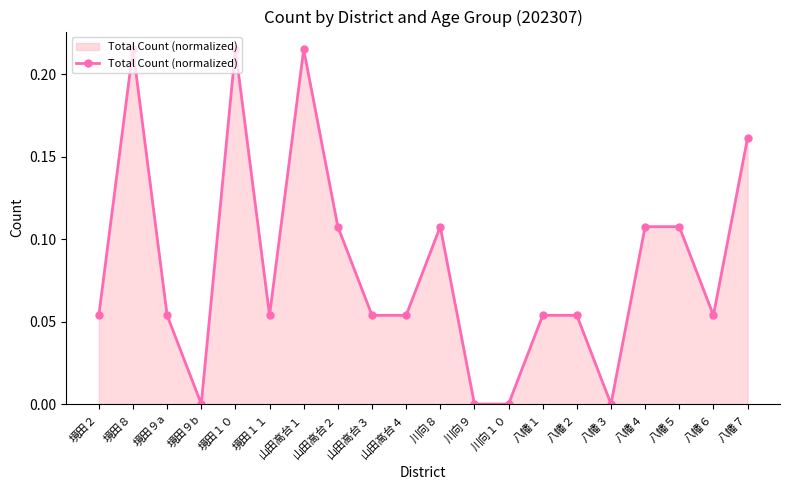

Where is the first local minimum?

境田９b